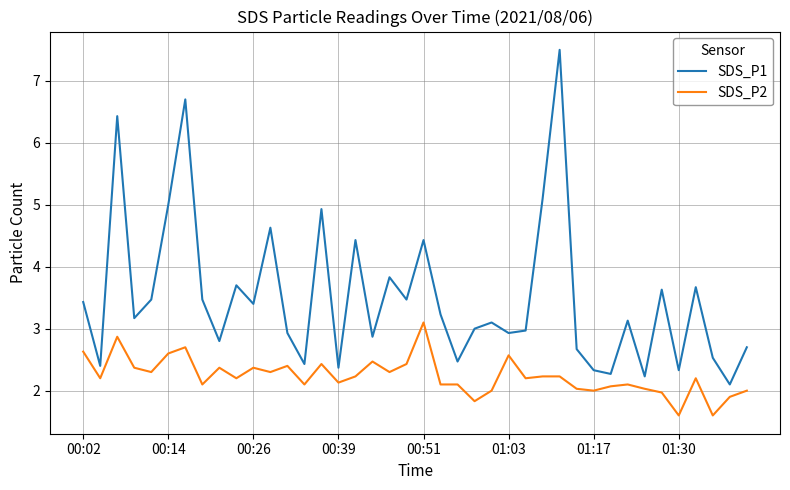

Which series has the largest range (max minus min)?

SDS_P1